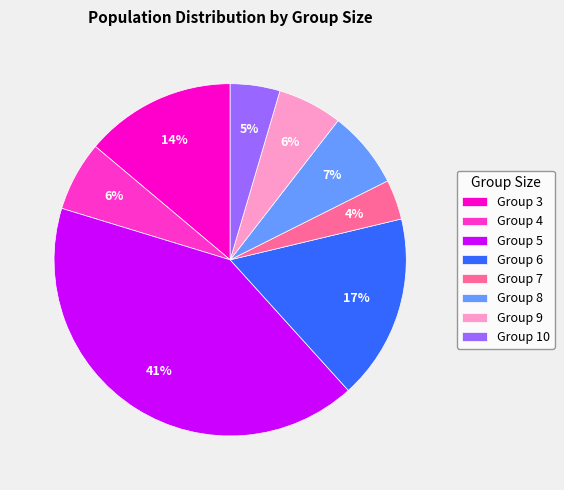

What percentage is the Group 4 slice, to the nearest percent?

6%